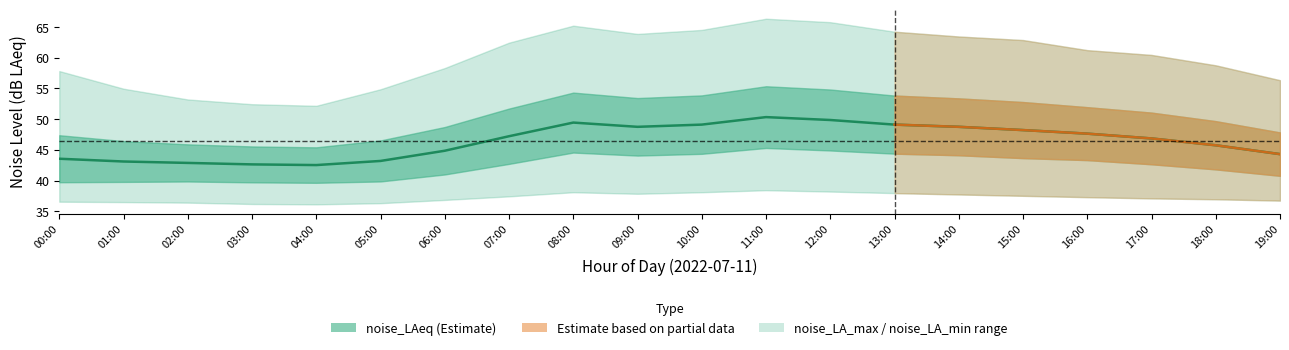

What is the label of the 8th point from the right?

12:00